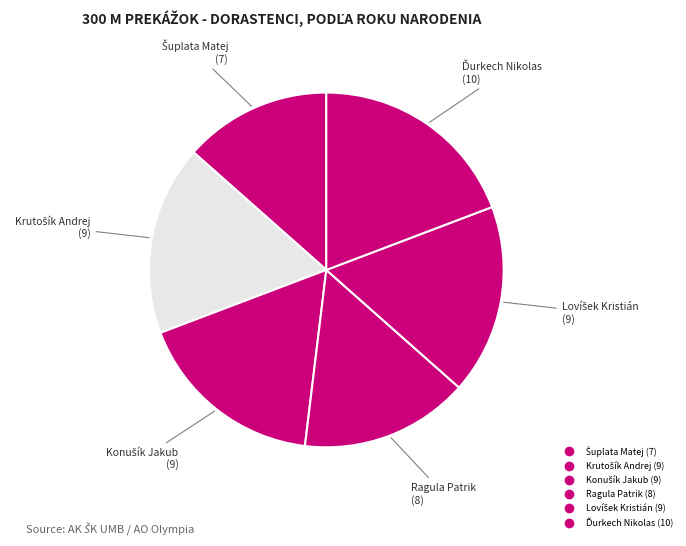

Approximately how many times larger is the value at Krutošík Andrej compared to Ďurkech Nikolas?

0.9